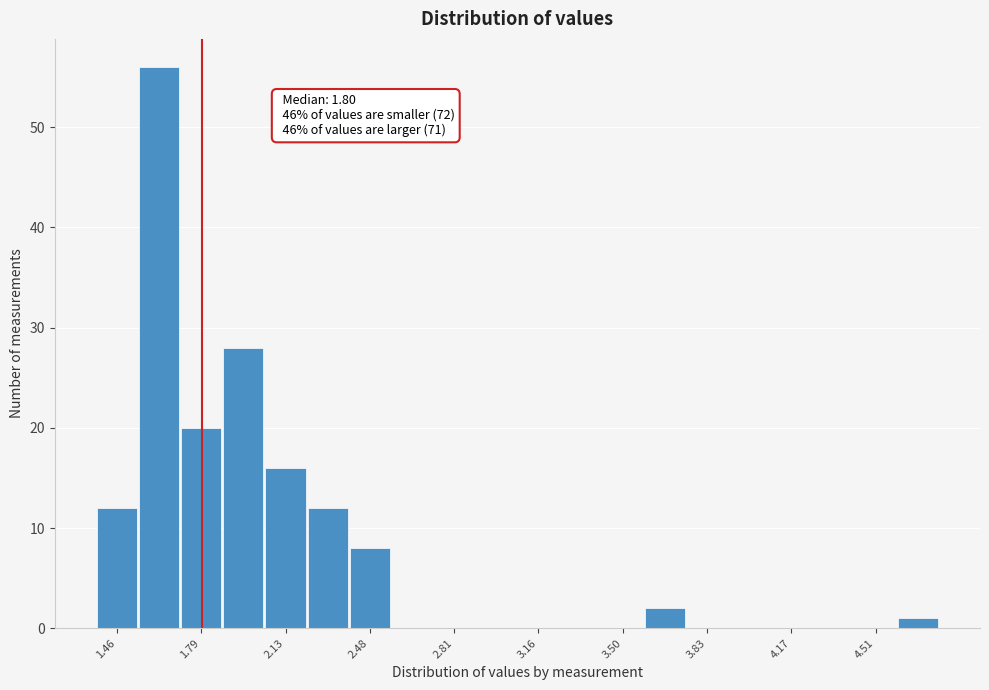

Around what value on the x-axis is the tallest bar? Give the approximate position of its centre, as read against the axis.

1.65